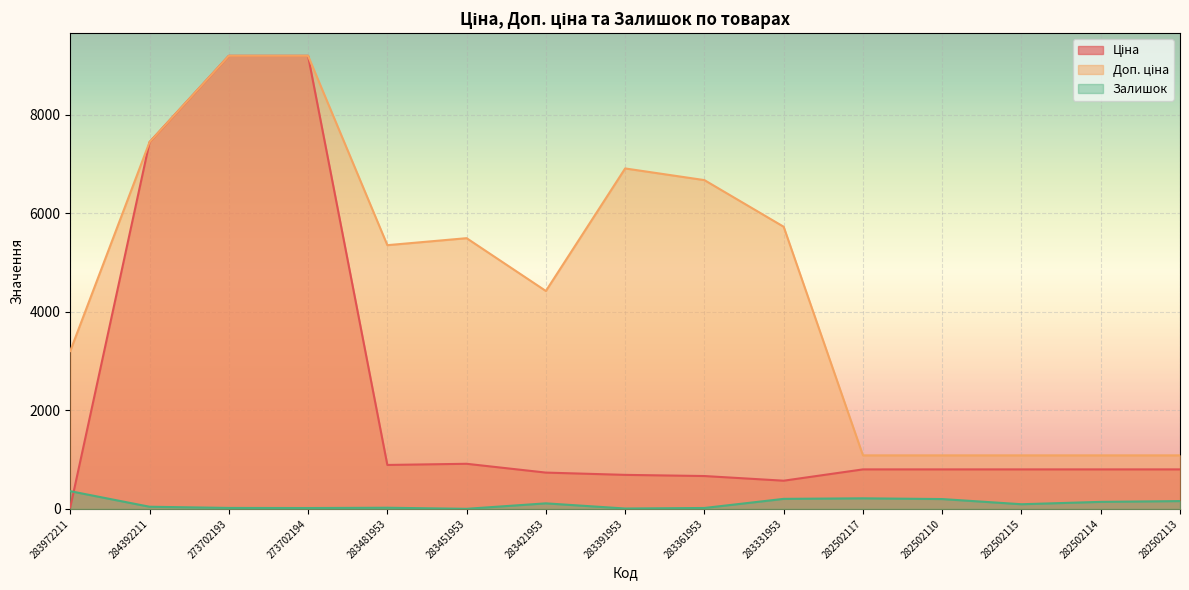

Reading left to right, what are all the values shown in this chart?

Ціна: 32.0	7444.6	9196.3	9196.3	892.2	915.8	737.2	691.0	667.4	572.7	802.1	802.1	802.1	802.1	802.1
Доп. ціна: 3205.0	7444.6	9196.3	9196.3	5353.1	5495.0	4423.0	6910.3	6673.6	5727.0	1087.0	1087.0	1087.0	1087.0	1087.0
Залишок: 360.0	44.0	20.0	18.0	24.0	2.0	113.0	8.0	19.0	204.0	215.0	200.0	95.0	143.0	159.0